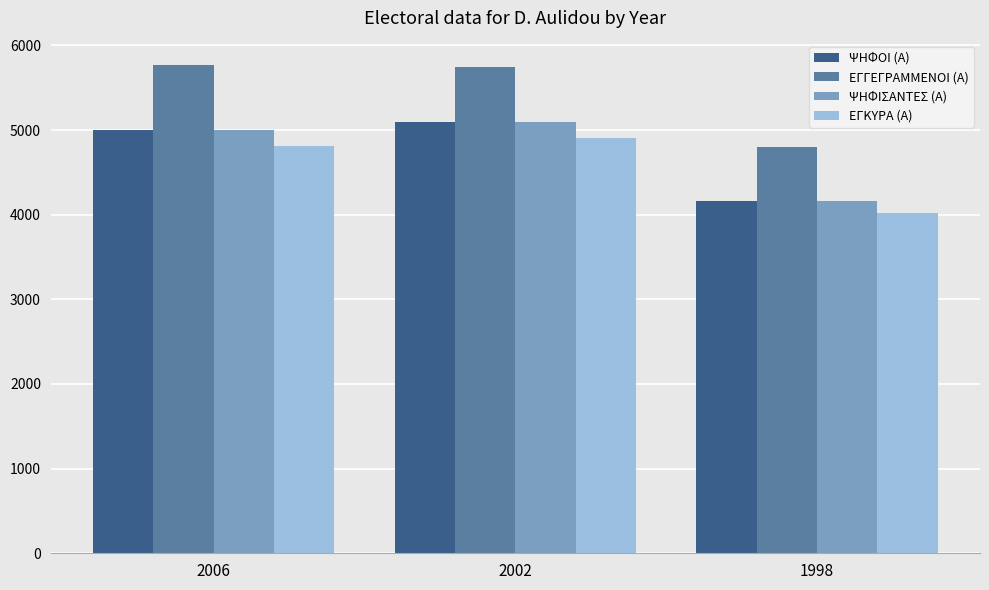

What is the difference between the maximum and second lowest values in the ΕΓΚΥΡΑ (Α) series?

90